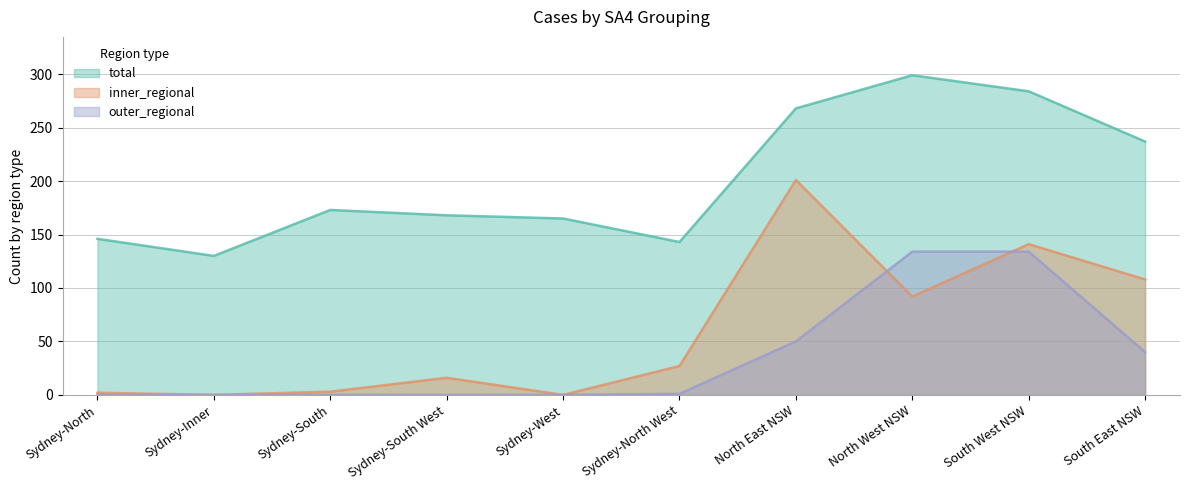

Does the chart have visible grid lines?

Yes